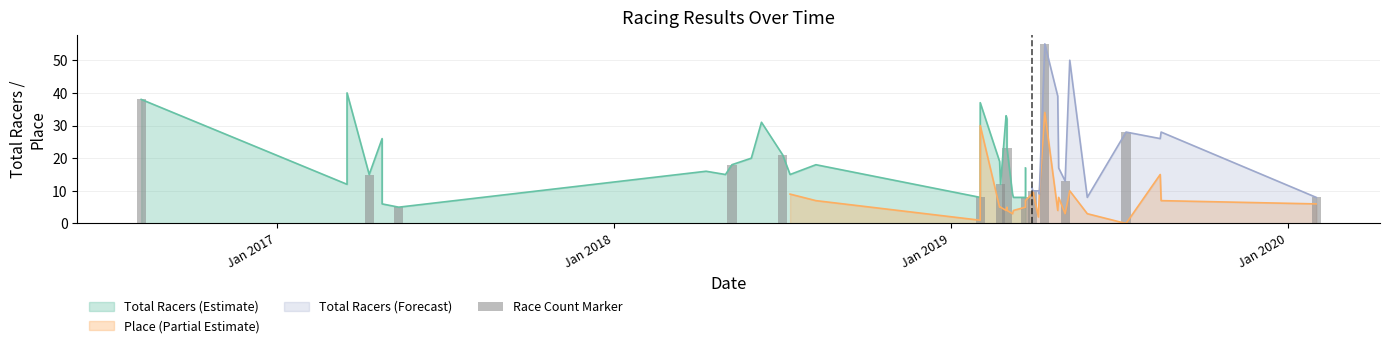

What is the highest value of the Total Racers (Forecast) series?

55